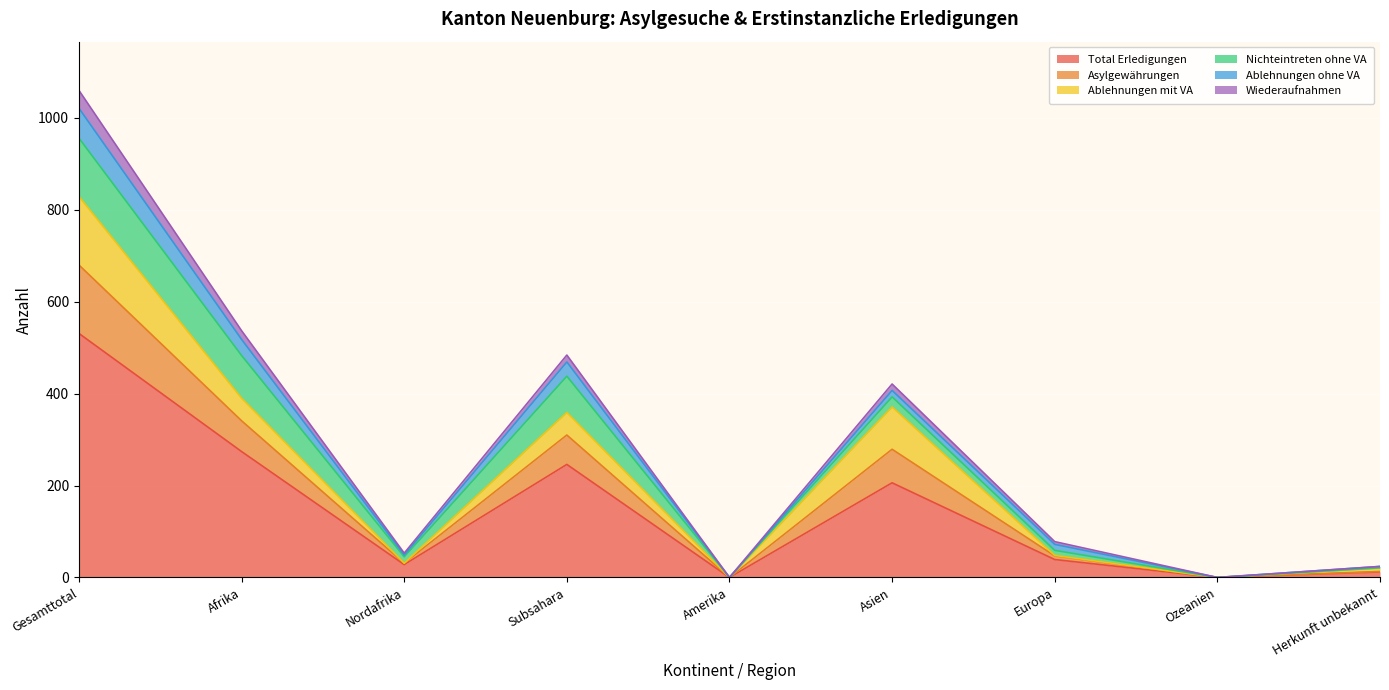

Is it true that Total Erledigungen equals 0 at Ozeanien?

True